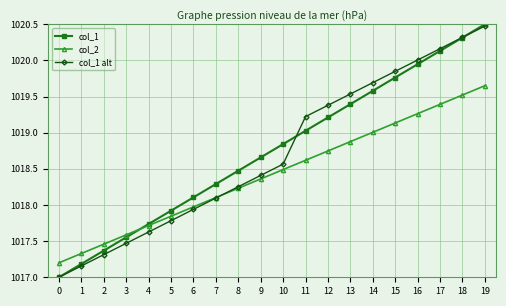

What is the difference between the maximum and minimum values in the col_1 alt series?

3.5